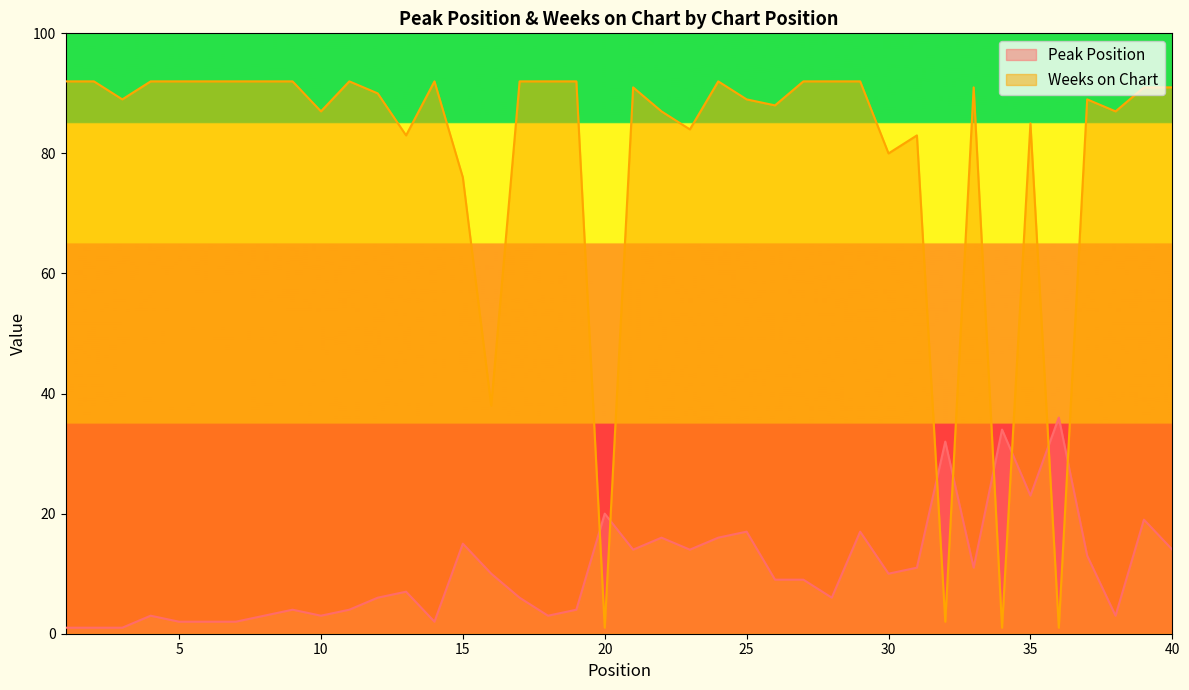

At how many categories does at least one series exceed 85?

29